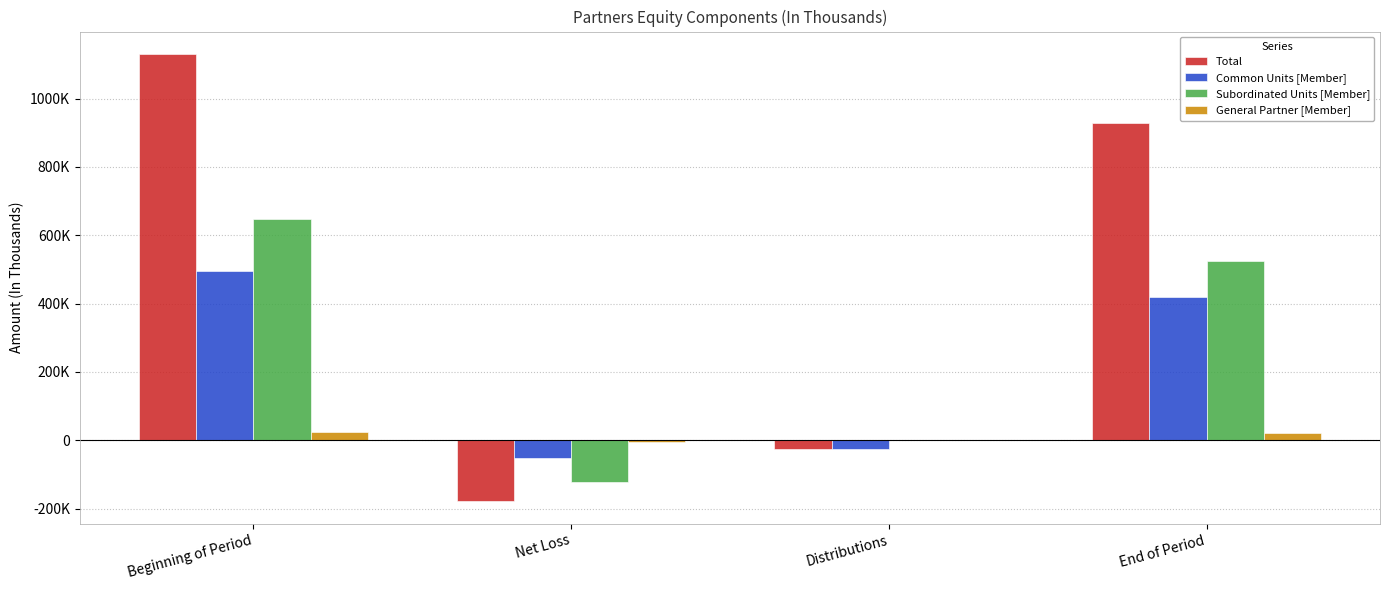

Is it true that Common Units [Member] equals 249982 at Beginning of Period?

False